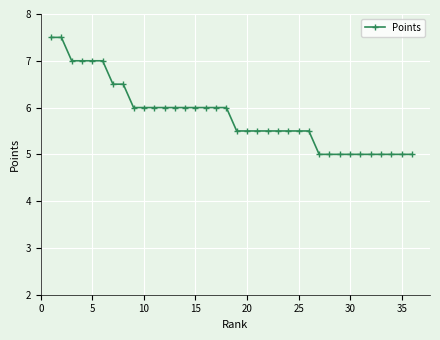

What is the sum of all values?

210.0